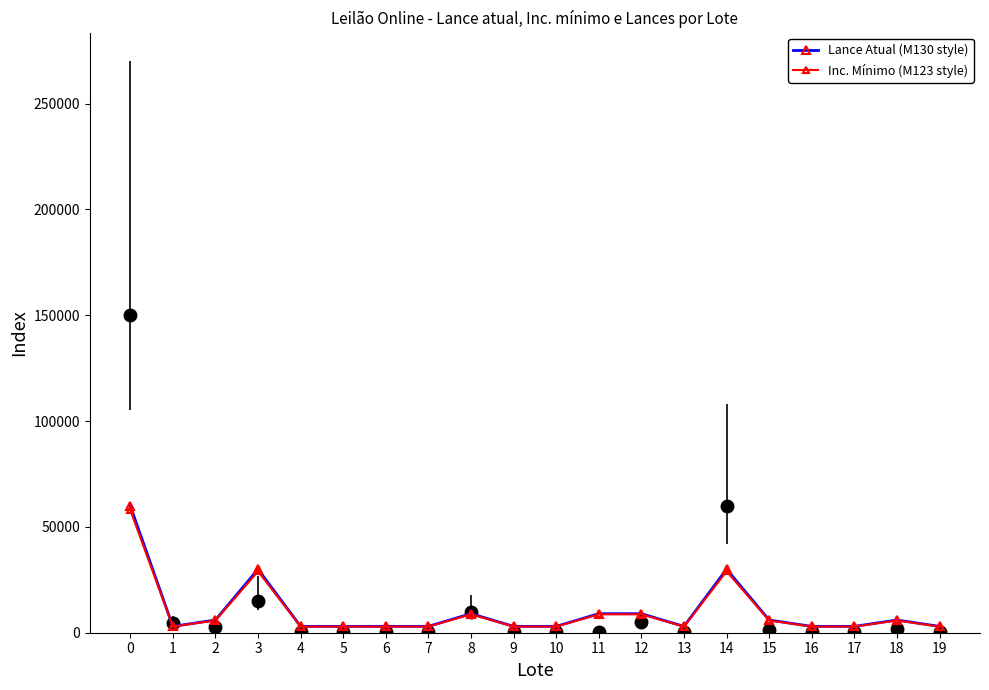

How many interior local valleys does the Inc. Mínimo (M123 style) series have?

2